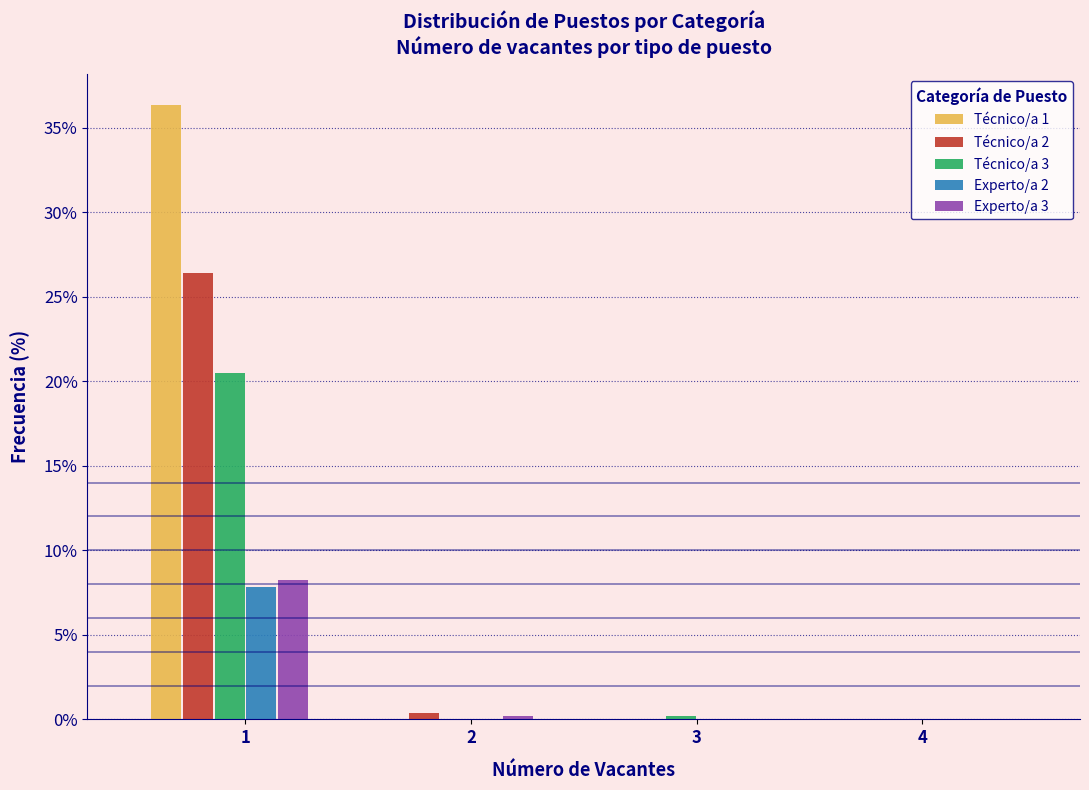

Reading right to left, list all the values displayed in this chart.

Técnico/a 1: 4=0.0	3=0.0	2=0.0	1=36.3
Técnico/a 2: 4=0.0	3=0.0	2=0.4	1=26.4
Técnico/a 3: 4=0.0	3=0.2	2=0.0	1=20.5
Experto/a 2: 4=0.0	3=0.0	2=0.0	1=7.8
Experto/a 3: 4=0.0	3=0.0	2=0.2	1=8.2